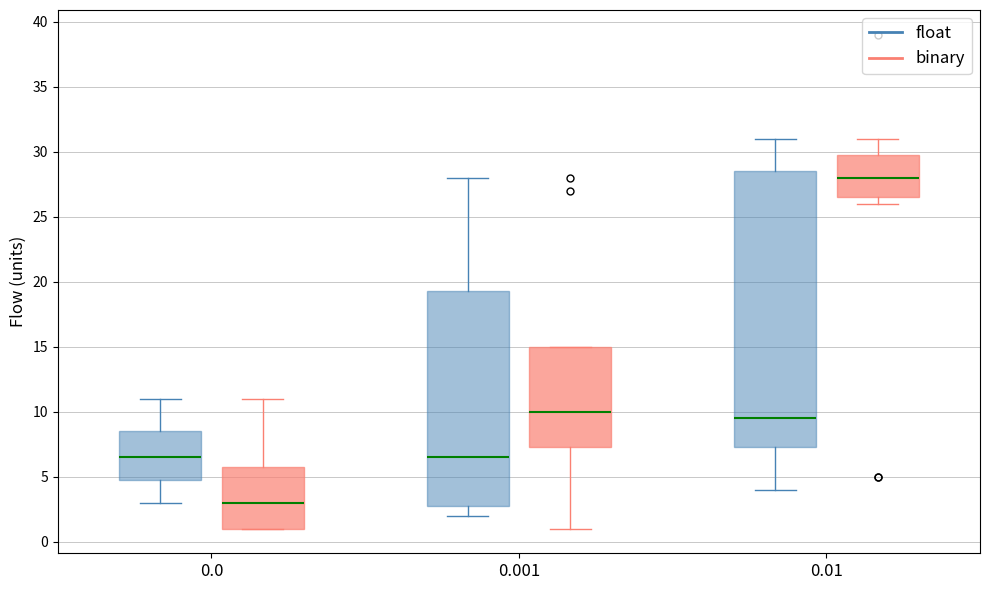

Reading left to right, read every box against the y-axis: the position of its median line, the range the box covers, and the ends of its whiskers. The values are not printed on the chart, so give them approximately, as read against the axis.

0.0 (float): median 6.5, box 5.0 to 8.5, whiskers 3.0 to 11.0
0.0 (binary): median 3.0, box 1.0 to 6.0, whiskers 1.0 to 11.0
0.001 (float): median 6.5, box 3.0 to 19.5, whiskers 2.0 to 28.0
0.001 (binary): median 10.0, box 7.5 to 15.0, whiskers 1.0 to 15.0
0.01 (float): median 9.5, box 7.5 to 28.5, whiskers 4.0 to 31.0
0.01 (binary): median 28.0, box 26.5 to 30.0, whiskers 26.0 to 31.0